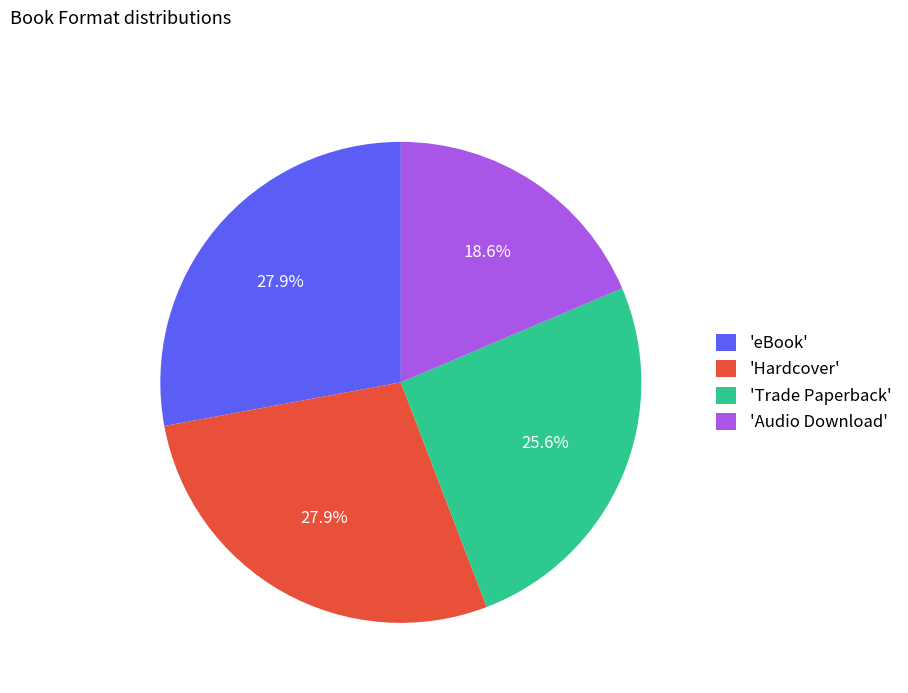

What portion of the pie excludes 'Audio Download'?

81.4%